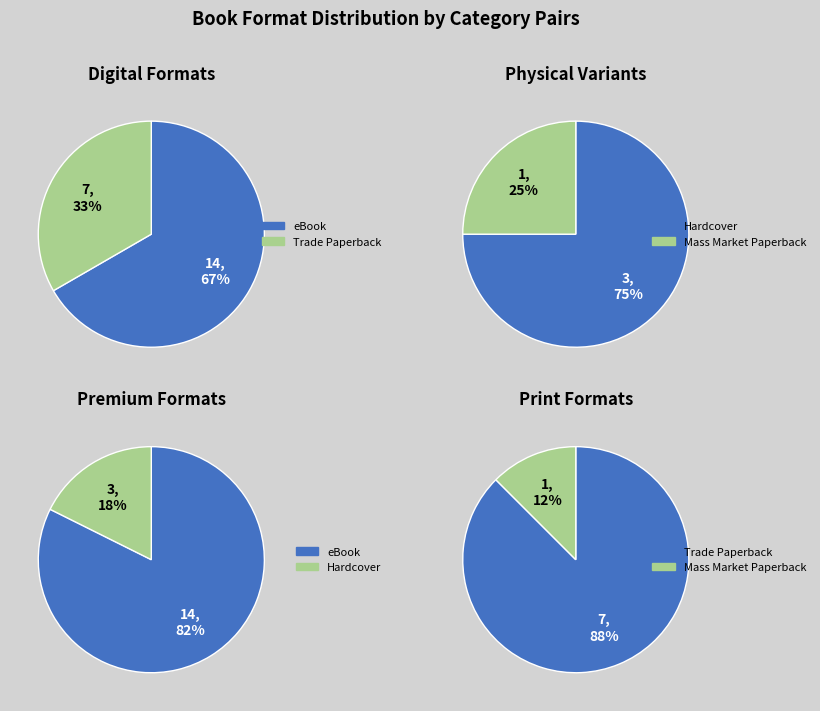

To the nearest percent, what is the combined percentage of Hardcover and Trade Paperback?

40%